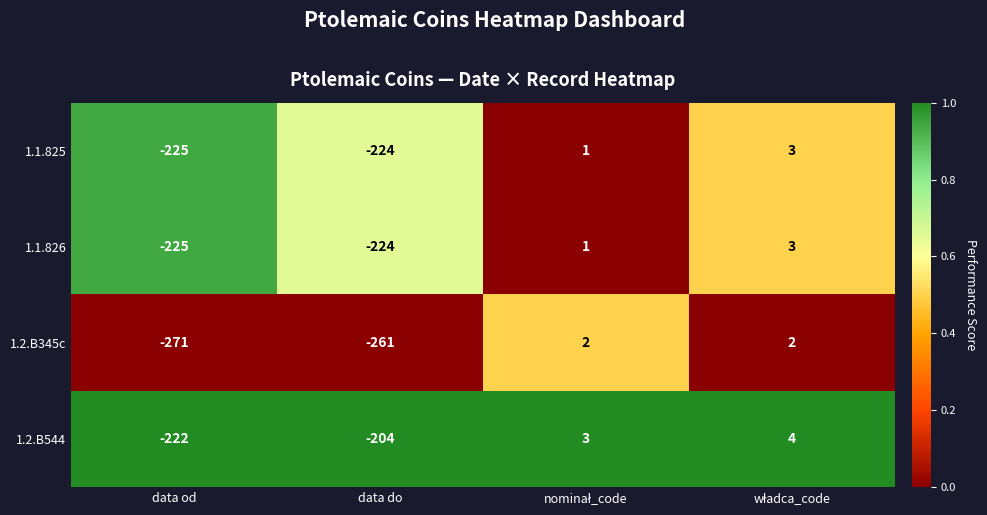

Reading right to left, extract all data points from this chart.

1.1.825: 3	1	-224	-225
1.1.826: 3	1	-224	-225
1.2.B345c: 2	2	-261	-271
1.2.B544: 4	3	-204	-222